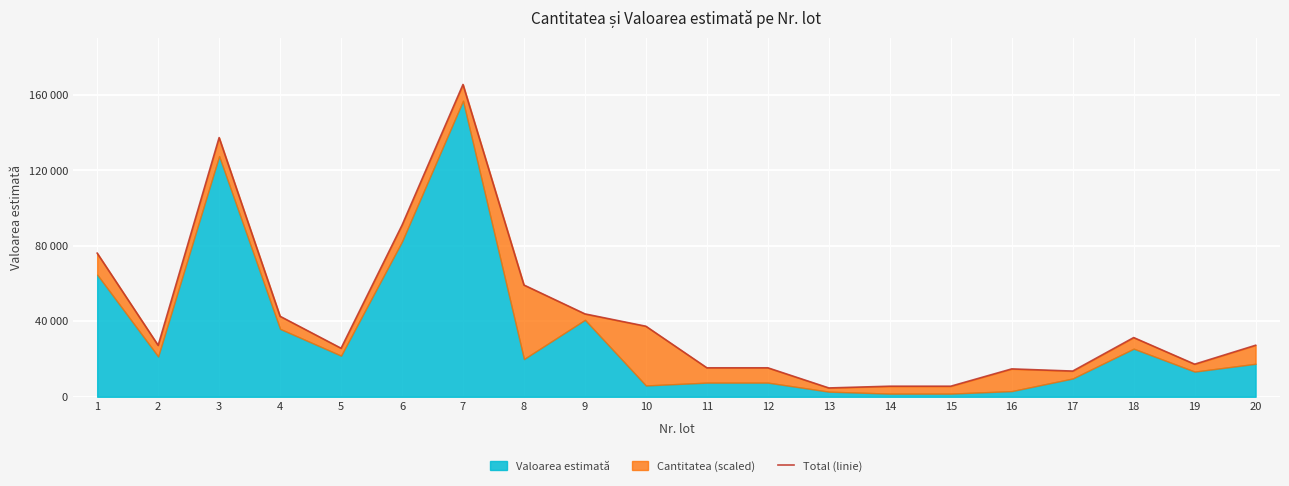

Reading left to right, extract all data points from this chart.

76166.3	27261.4	137435.6	42671.2	25724.2	91001.4	165603.4	59242.5	43939.4	37394.0	15348.5	15348.5	4672.1	5594.2	5594.2	14772.8	13624.2	31386.4	17274.2	27310.6